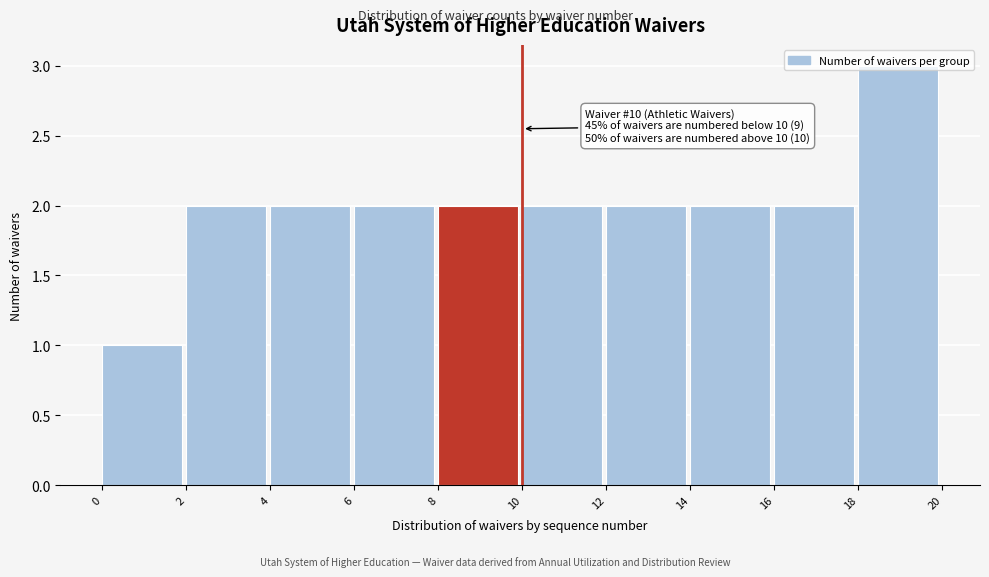

Which range on the x-axis has the tallest bar?

18 to 20